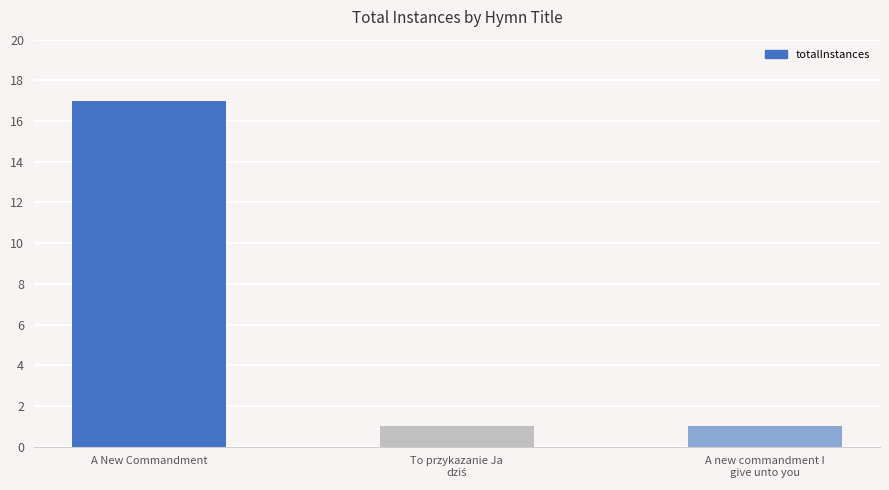

True or false: the data shows 29 at A New Commandment.

False